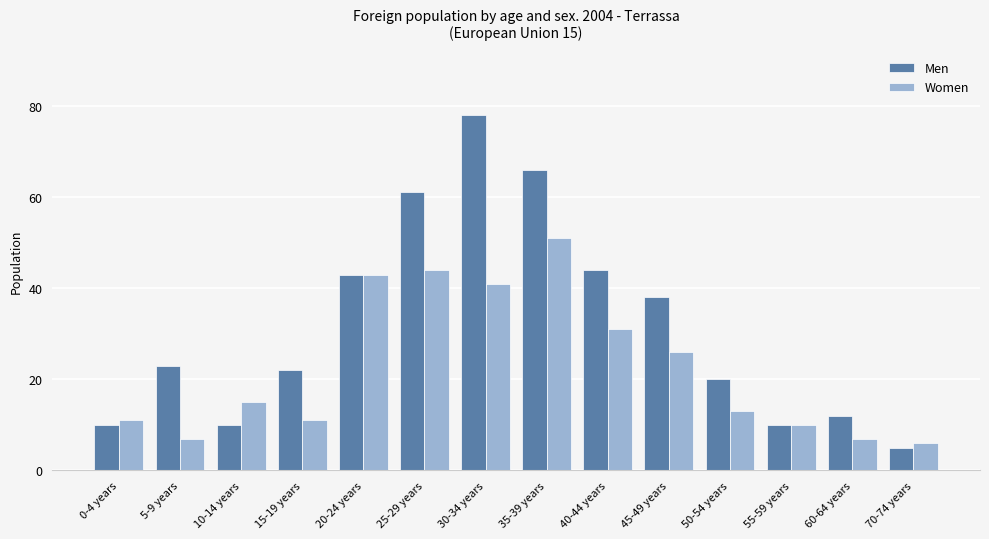

What is the sum of the Women values at 20-24 years and 40-44 years?

74